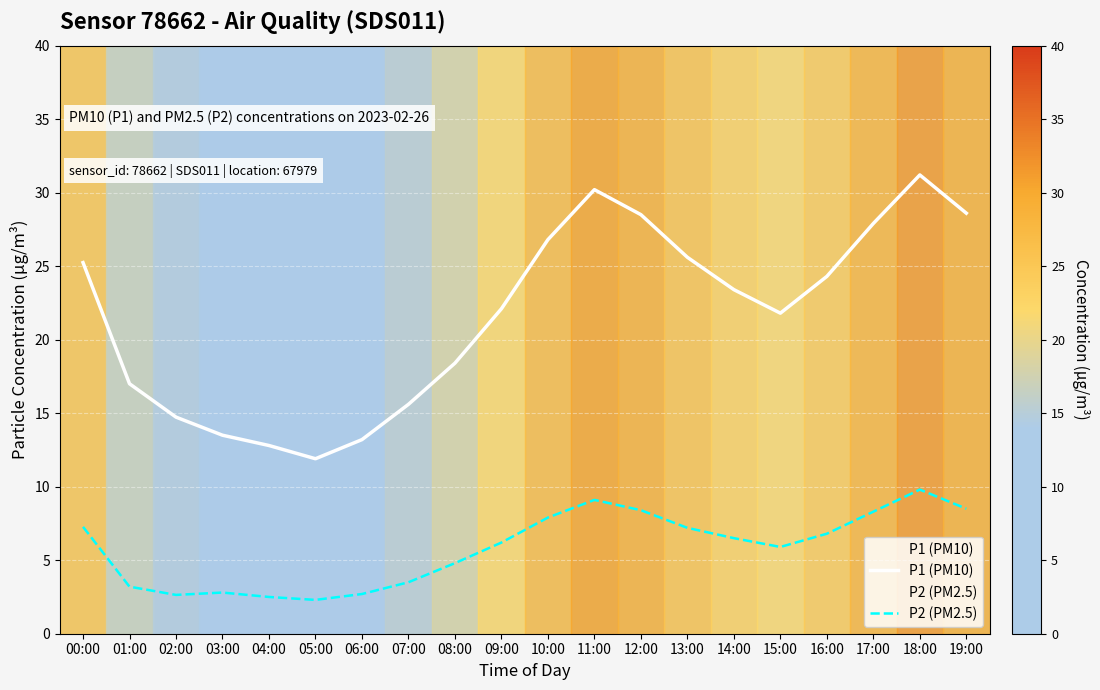

Where is the first local minimum for P1 (PM10)?

05:00